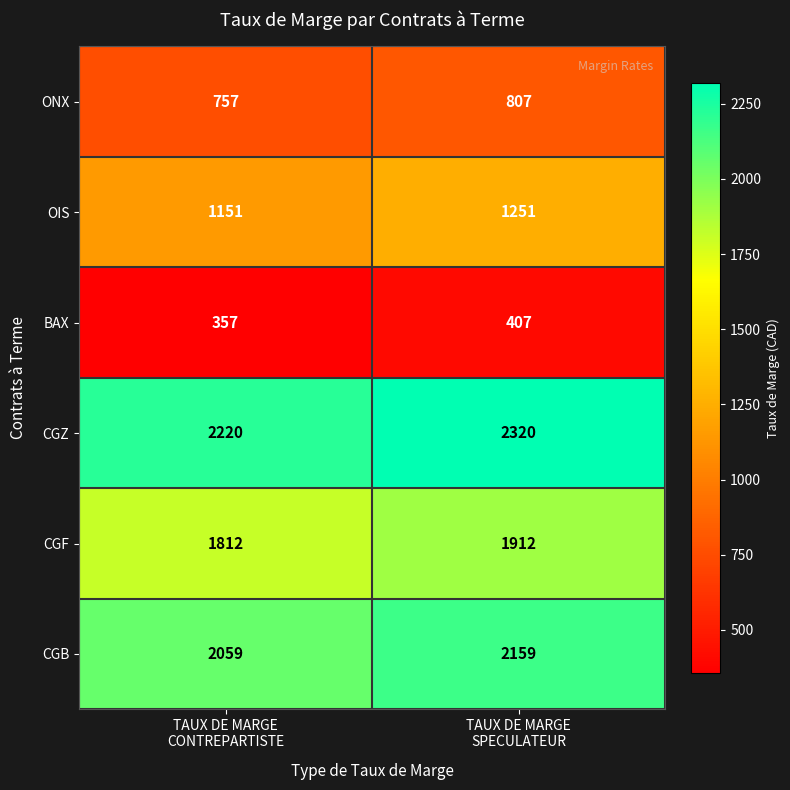

Which series has the largest total across all categories?

CGZ